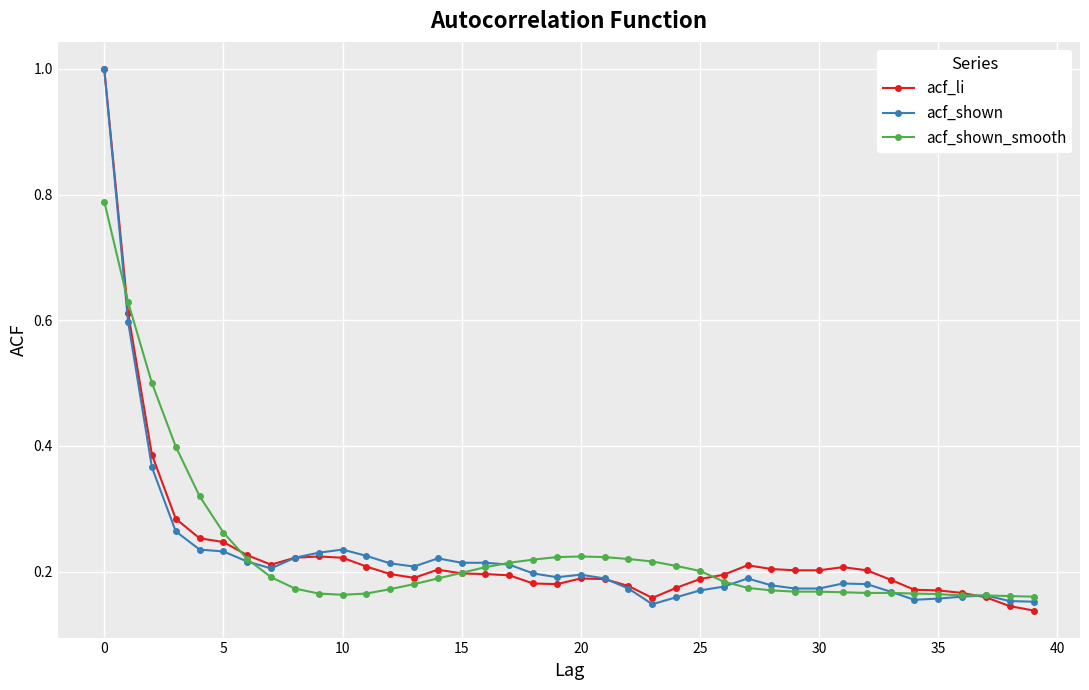

At how many categories does at least one series exceed 0?

40